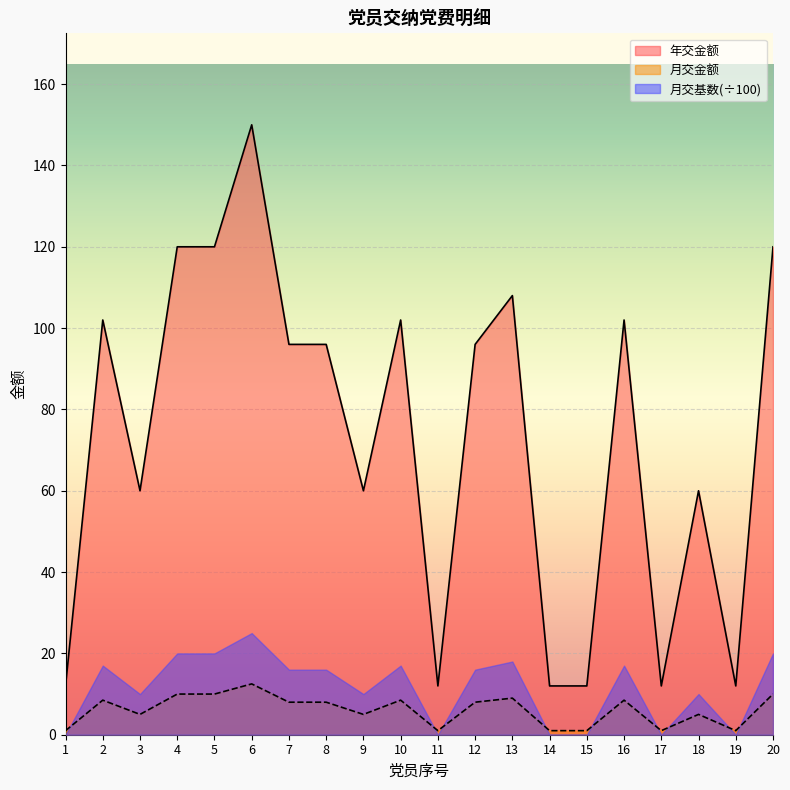

The value of 年交金额 at 17 is 12.0. True or false?

True